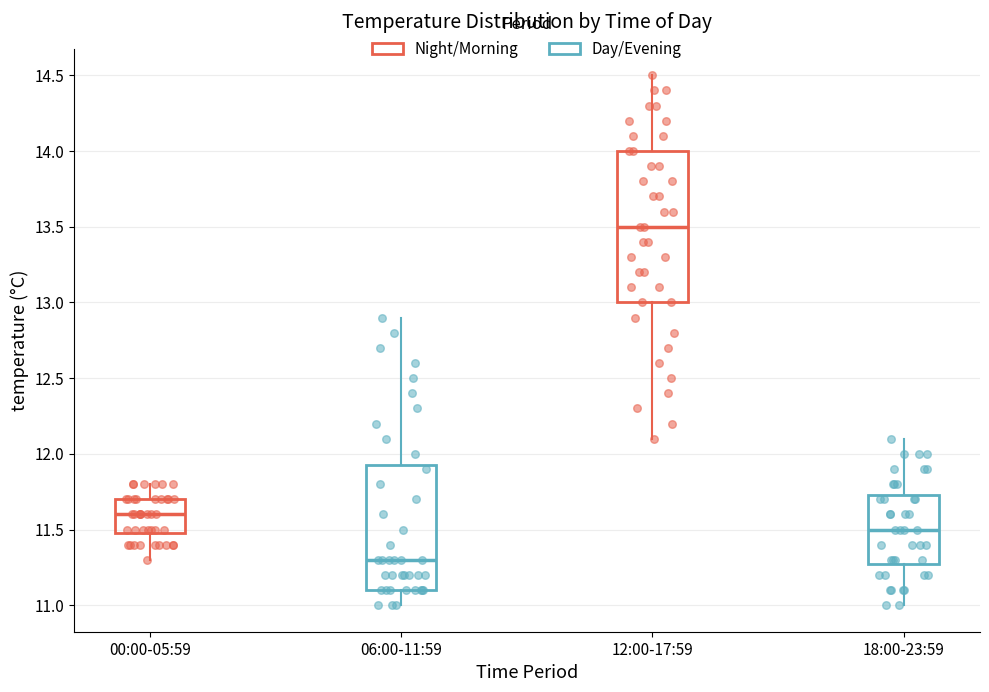

Reading left to right, read every box against the y-axis: the position of its median line, the range the box covers, and the ends of its whiskers. The values are not printed on the chart, so give them approximately, as read against the axis.

00:00-05:59: median 11.60, box 11.50 to 11.70, whiskers 11.30 to 11.80
06:00-11:59: median 11.30, box 11.10 to 11.95, whiskers 11.00 to 12.90
12:00-17:59: median 13.50, box 13.00 to 14.00, whiskers 12.10 to 14.50
18:00-23:59: median 11.50, box 11.30 to 11.75, whiskers 11.00 to 12.10